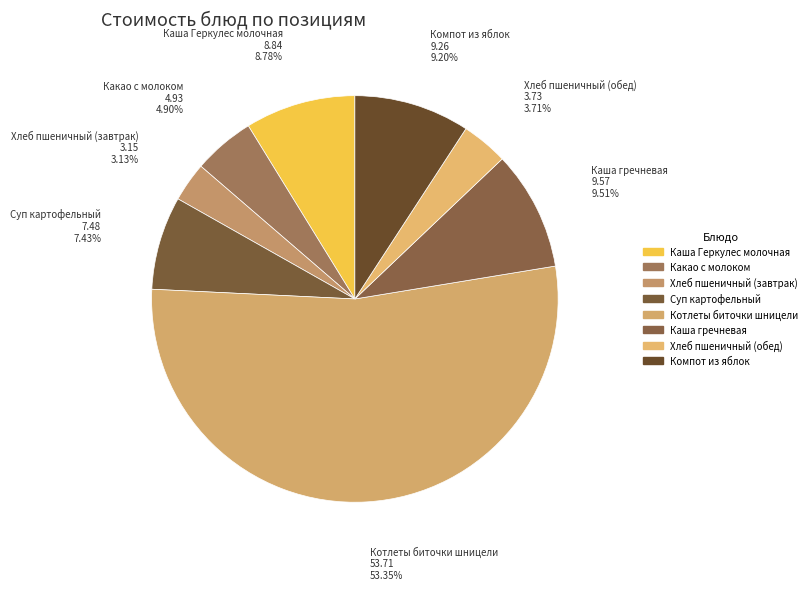

Which slice is the largest?

Котлеты биточки шницели